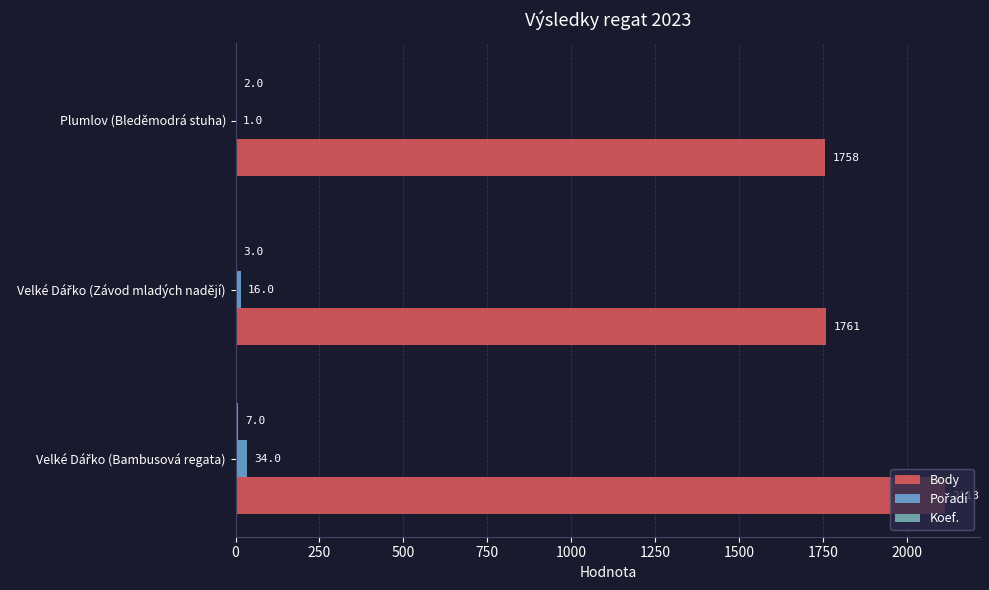

What is the highest value of the Body series?

2113